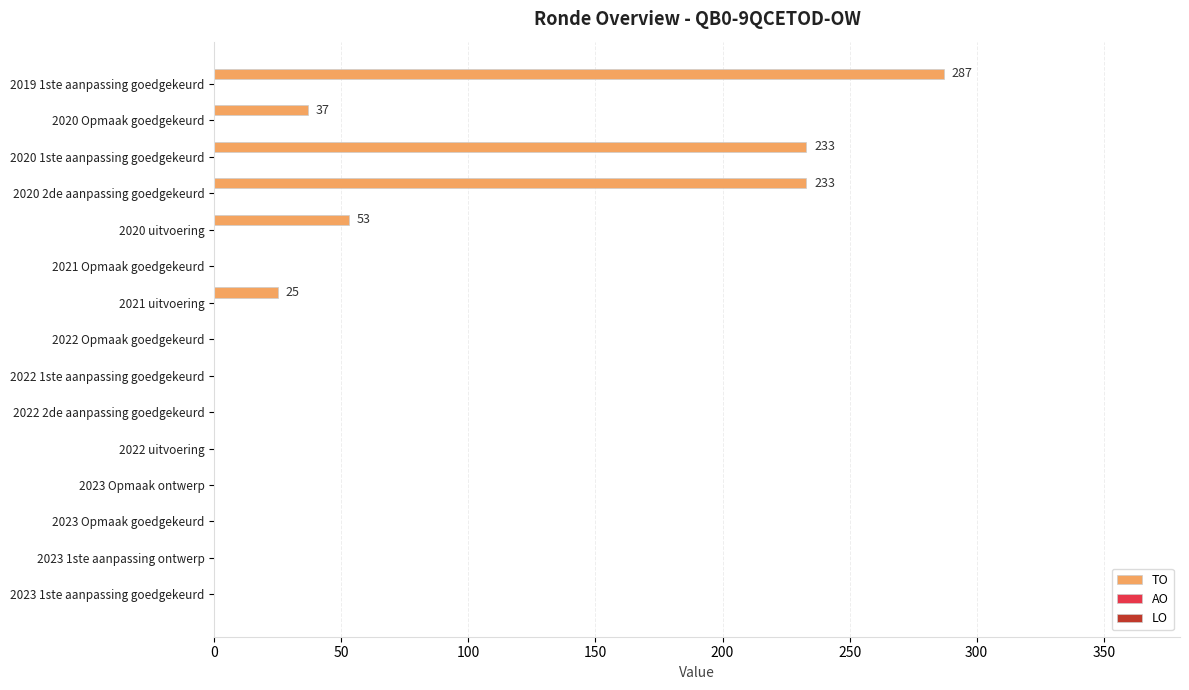

What is the maximum value shown in the chart?

287